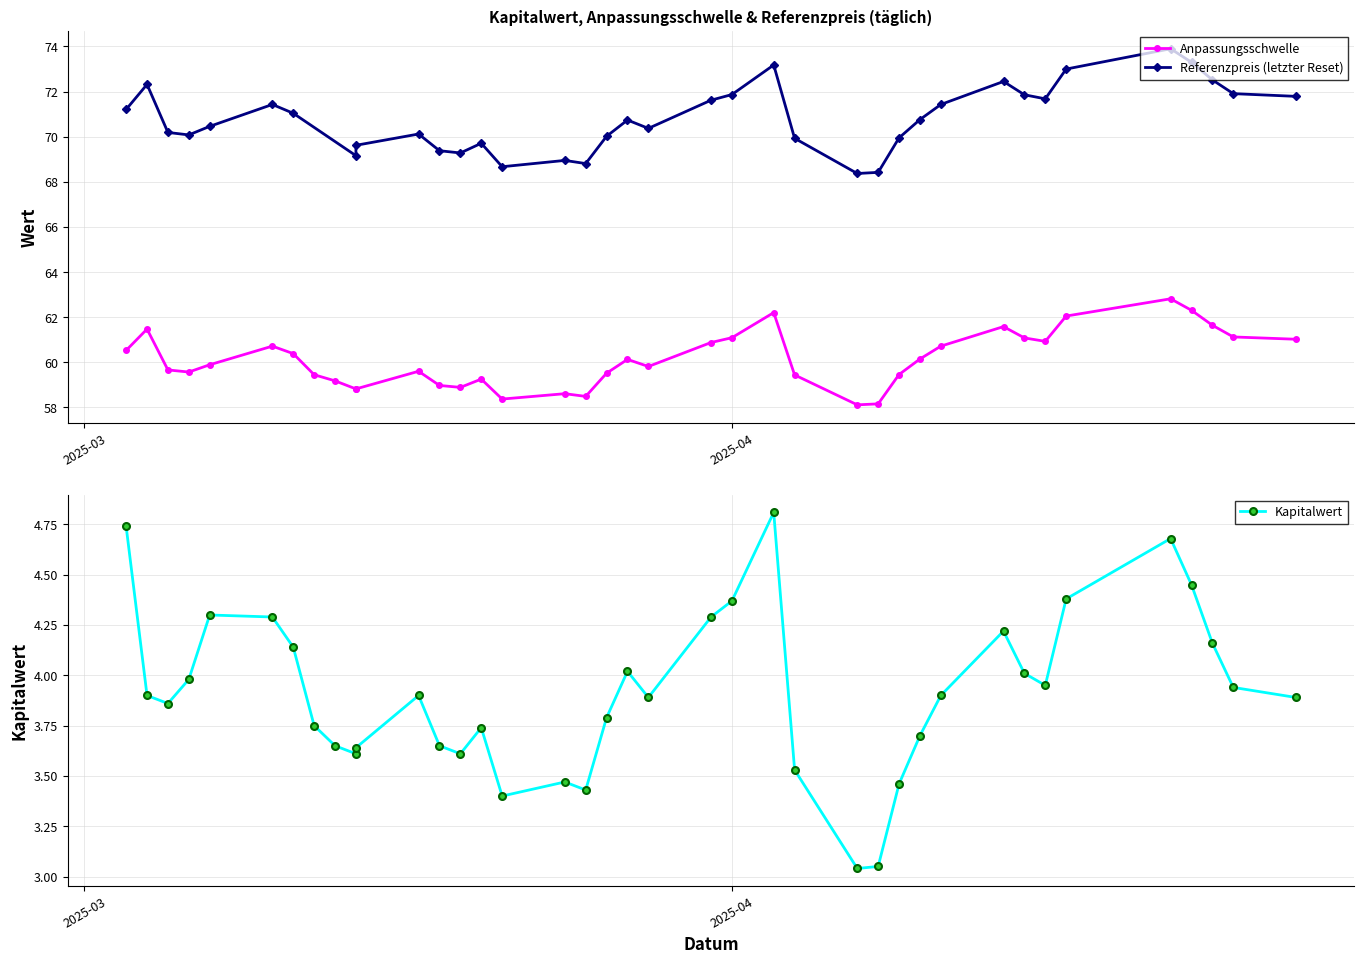

How many series are shown in this chart?

3